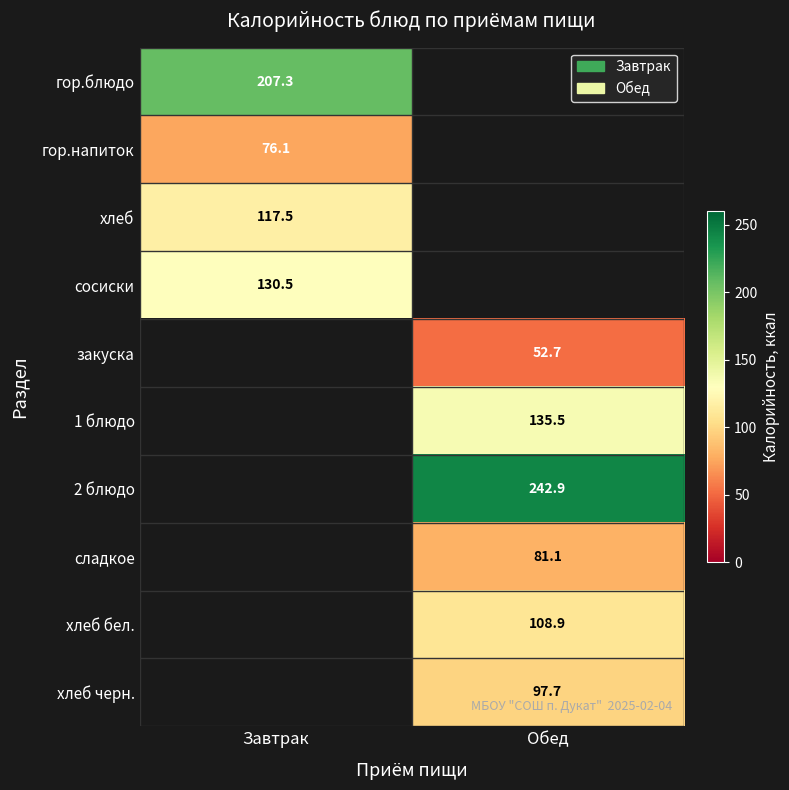

Between Завтрак and Обед, which is larger?

Обед